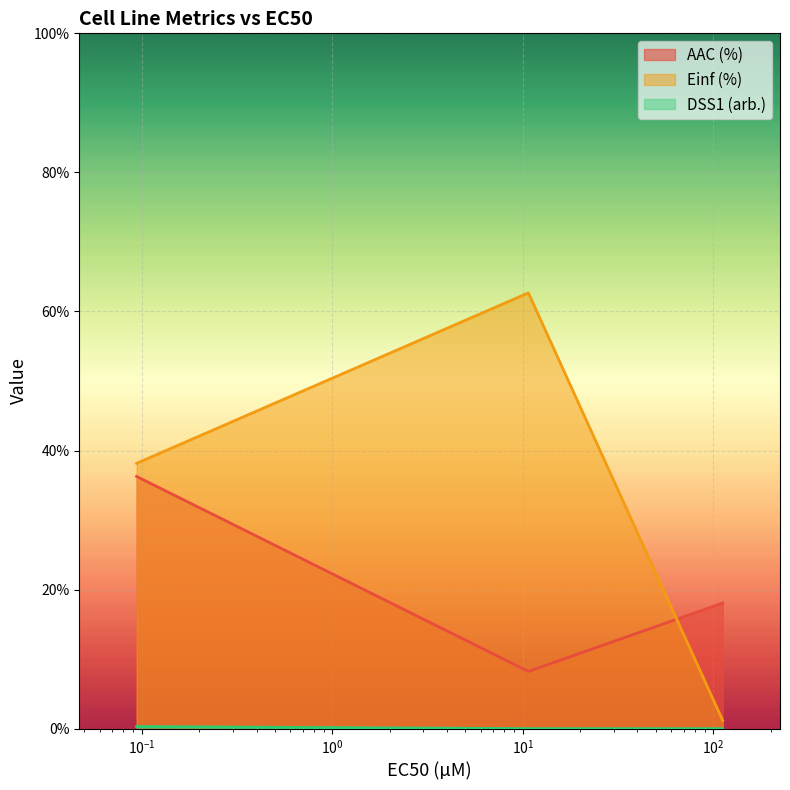

What is the total value across all series at 0.0939?

74.7